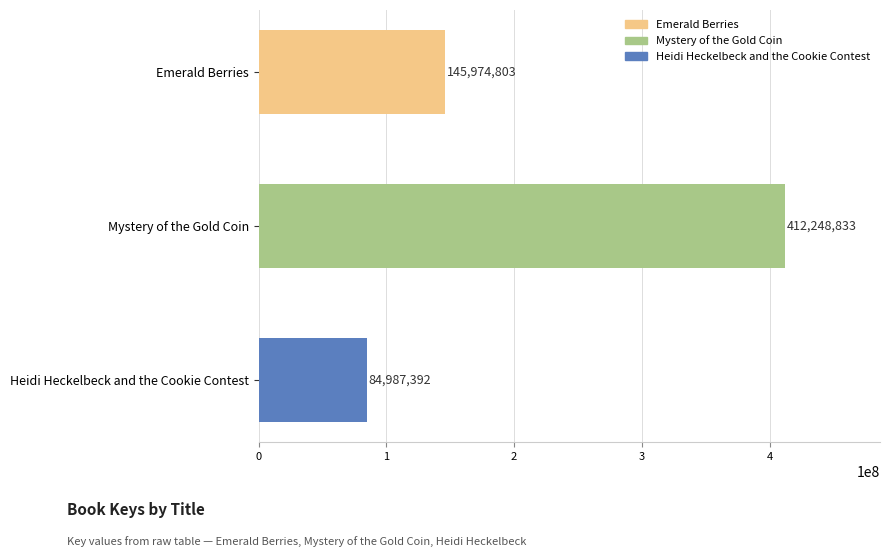

What is the sum of all values?

643211028